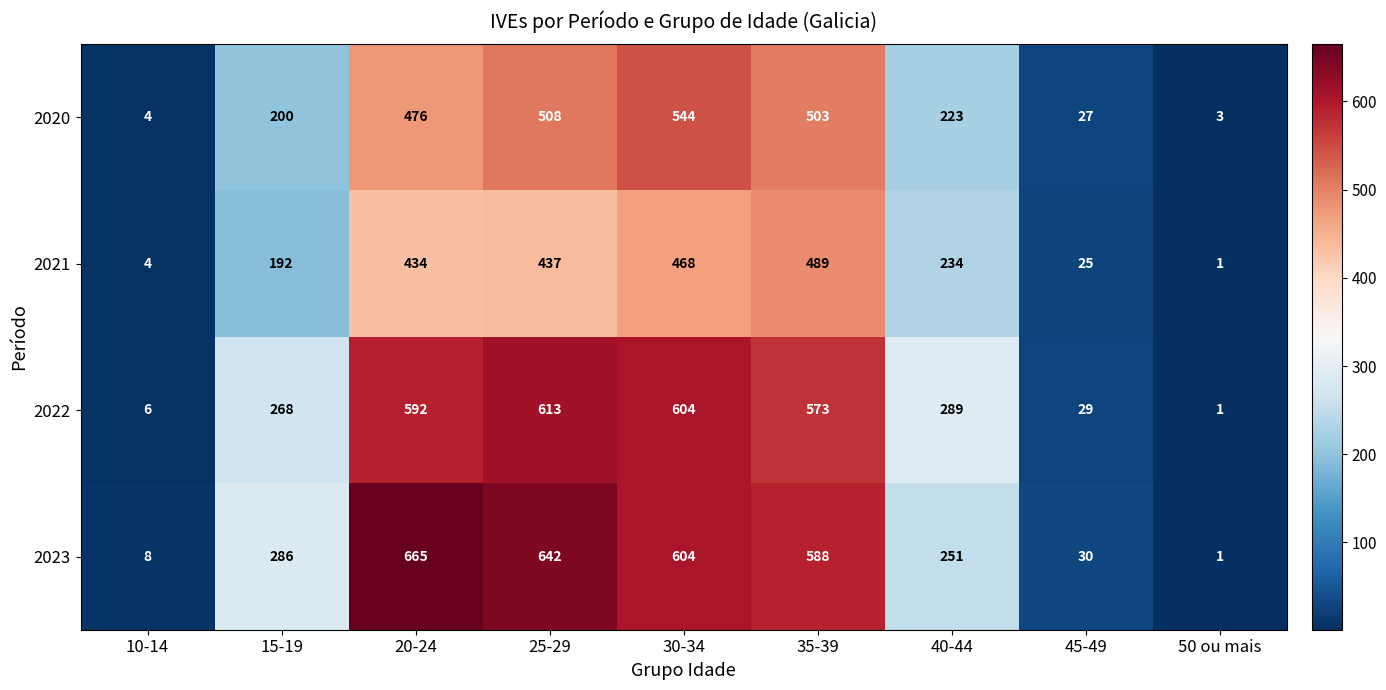

The value of 2023 at 25-29 is 642. True or false?

True